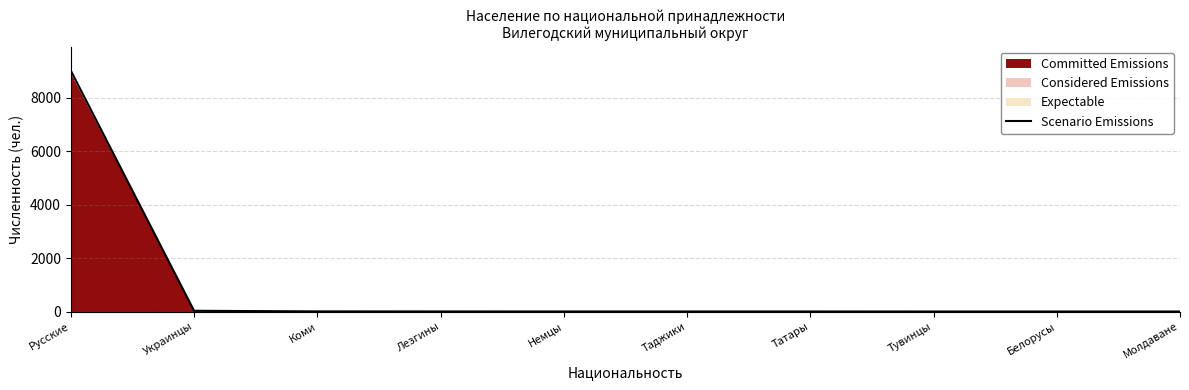

True or false: the data has more than 2 interior local peaks.

False